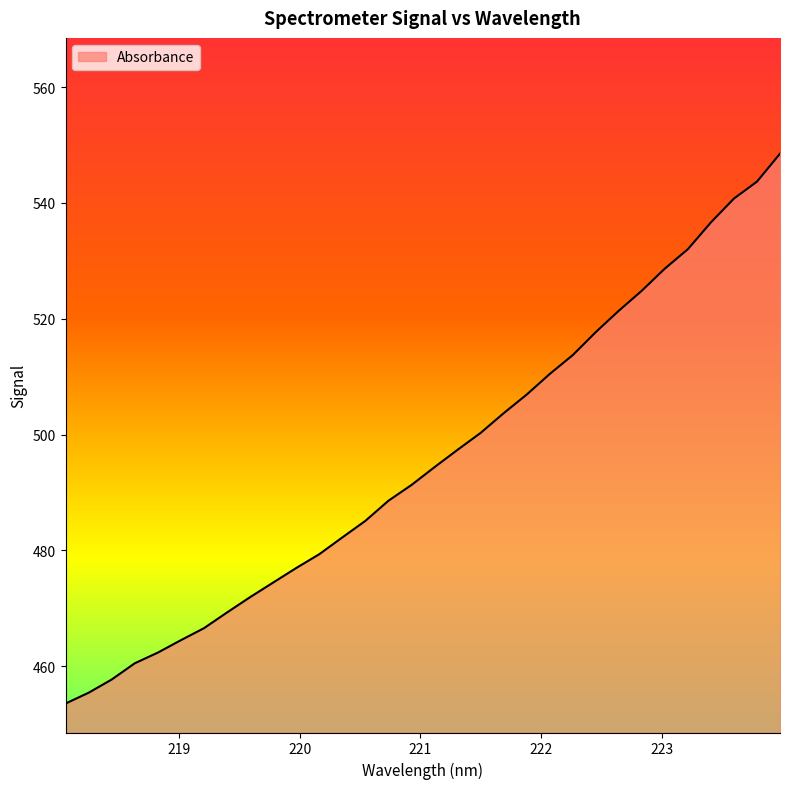

Reading left to right, transcribe all the data shown in this chart.

453.5	455.4	457.7	460.5	462.3	464.5	466.6	469.3	471.9	474.4	476.9	479.3	482.2	485.1	488.6	491.3	494.4	497.4	500.3	503.7	506.9	510.5	513.7	517.7	521.4	524.8	528.7	532.0	536.6	540.8	543.7	548.5